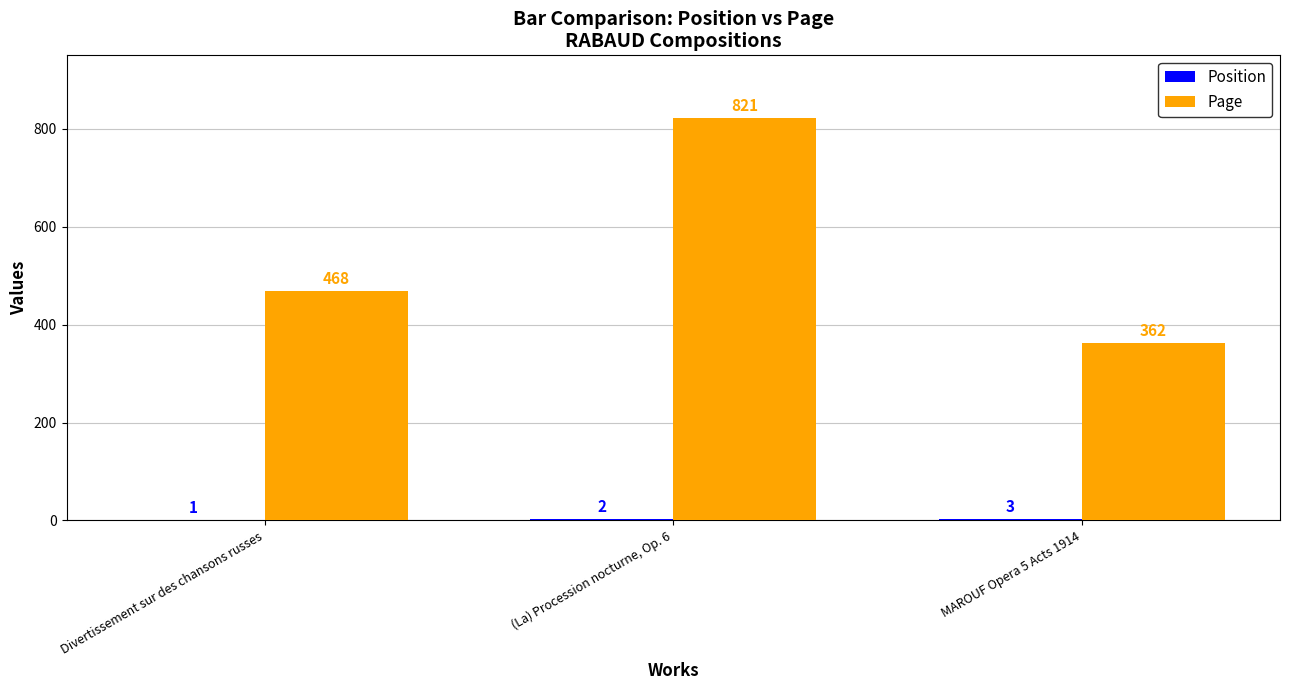

Which series changed the most between Divertissement sur des chansons russes and MAROUF Opera 5 Acts 1914?

Page